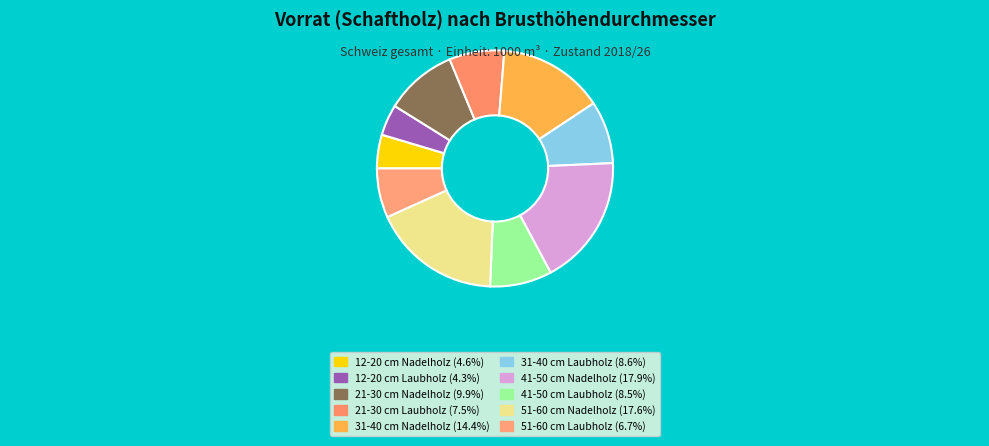

Which category has the smallest portion of the pie?

12-20 cm Laubholz